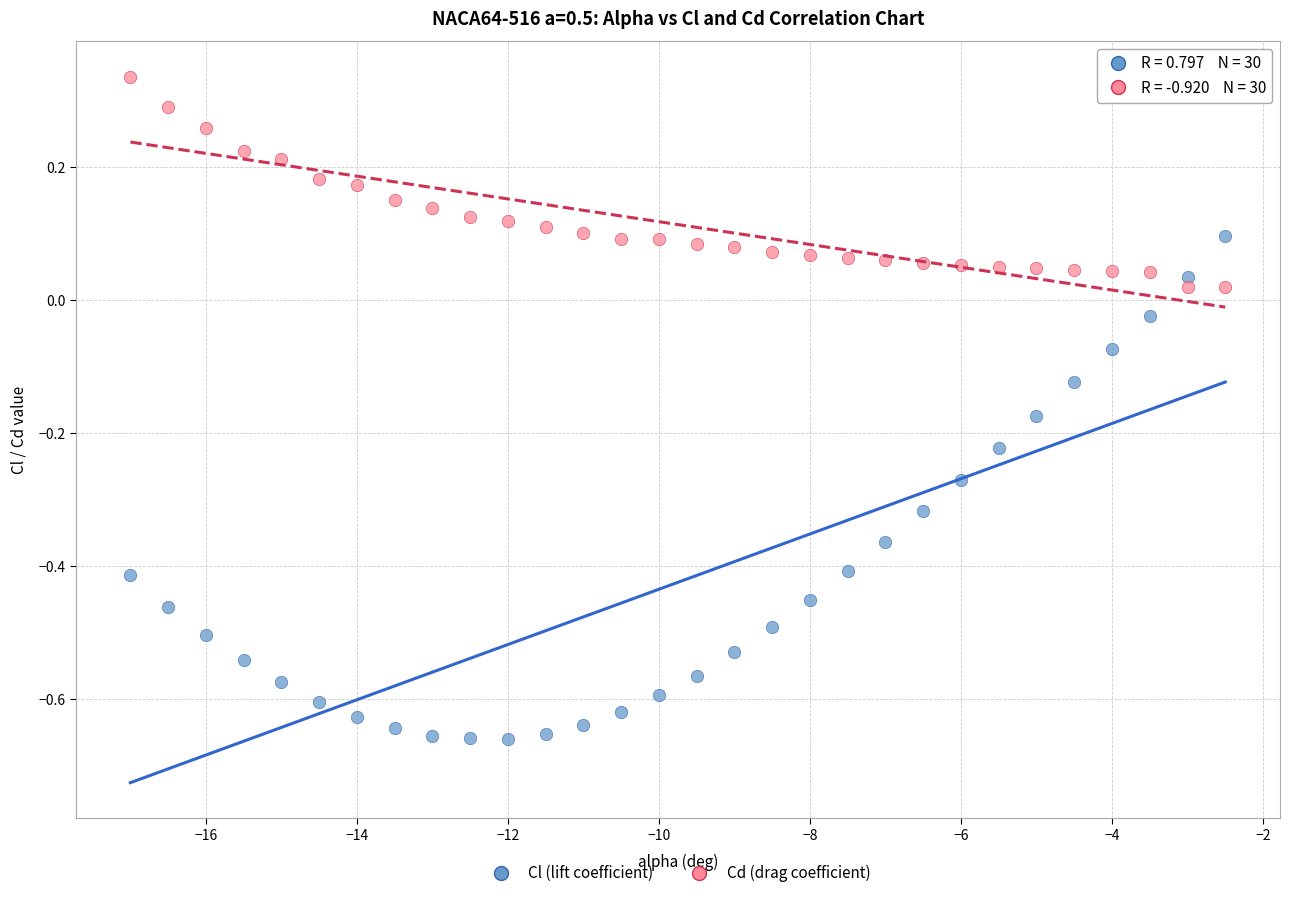

Which series contains the lowest Y value?

Cl (lift coefficient)